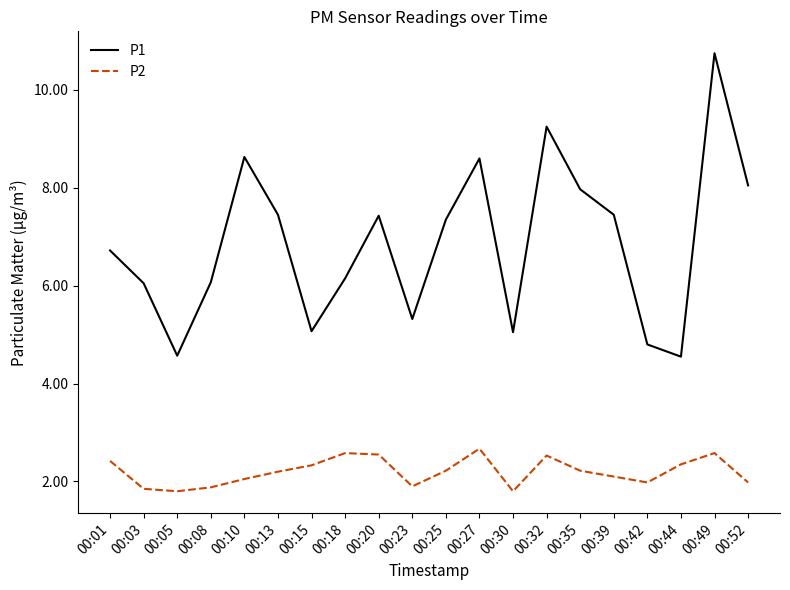

Where does the P1 series first go above 7?

00:10